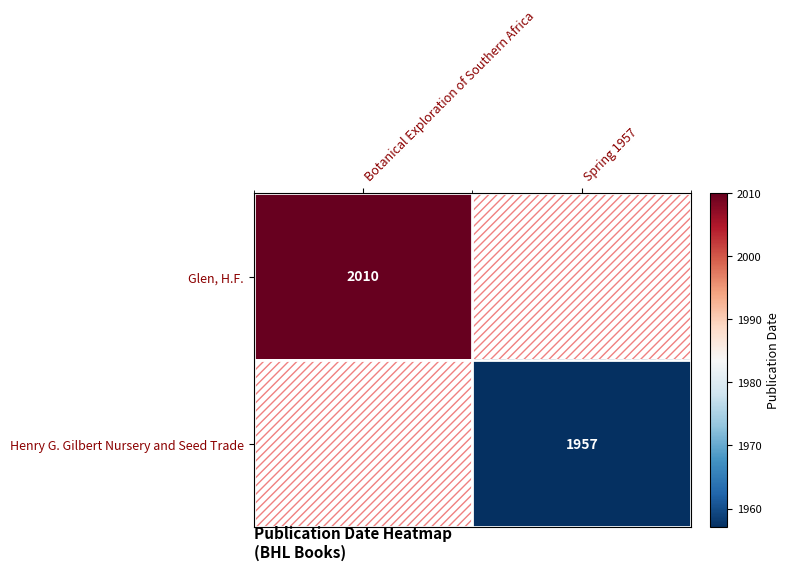

Between Spring 1957 and Botanical Exploration of Southern Africa, which is larger?

Botanical Exploration of Southern Africa